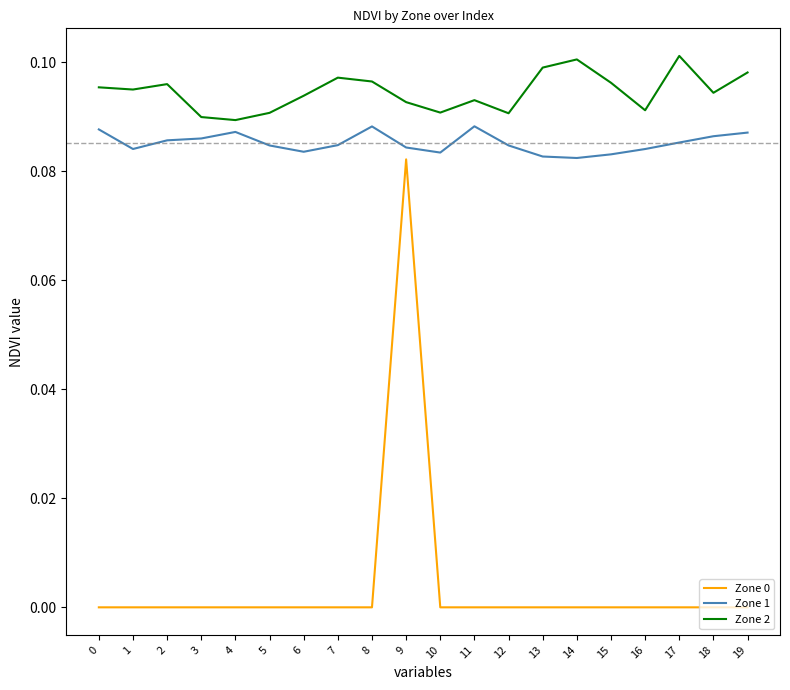

Count the Zone 2 values in the range 0 to 1.

20